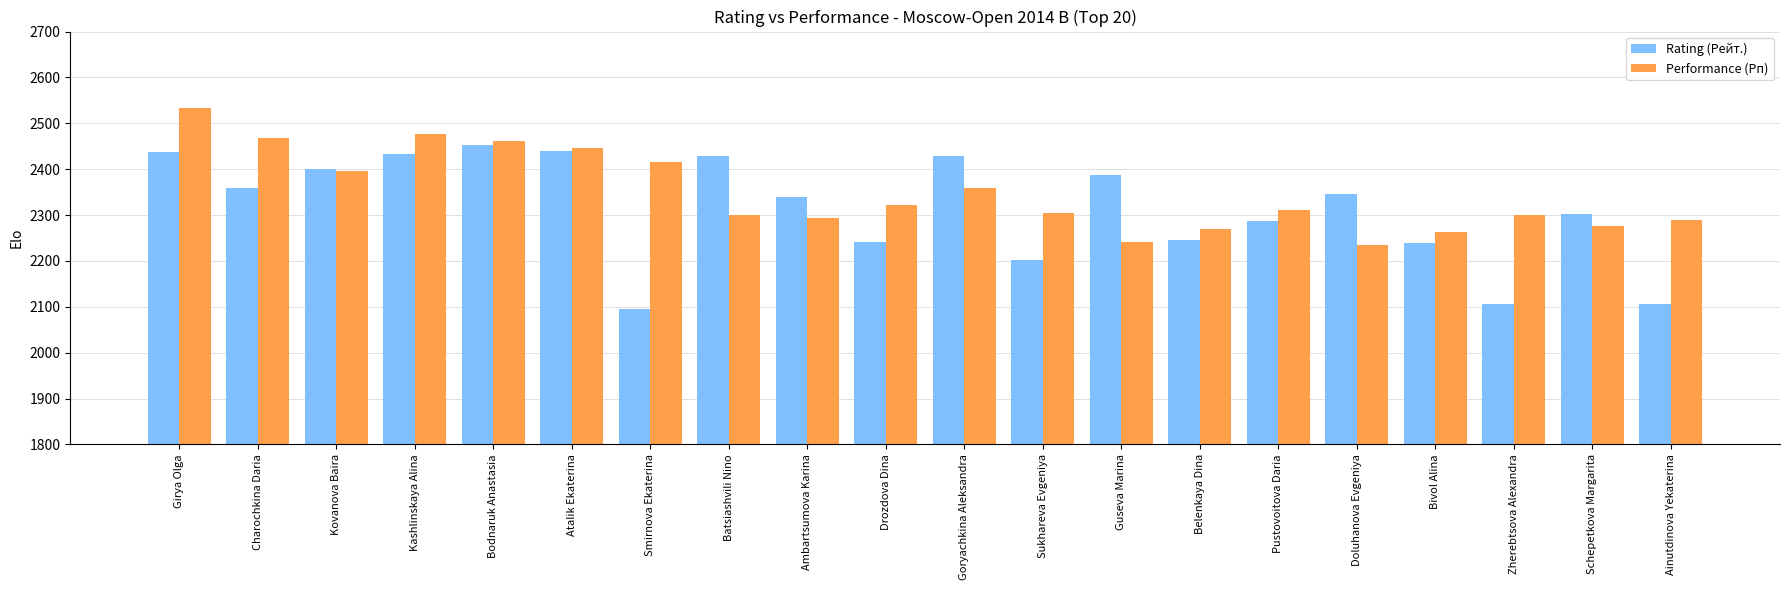

Between Sukhareva Evgeniya and Schepetkova Margarita, which series saw the biggest shift?

Rating (Рейт.)